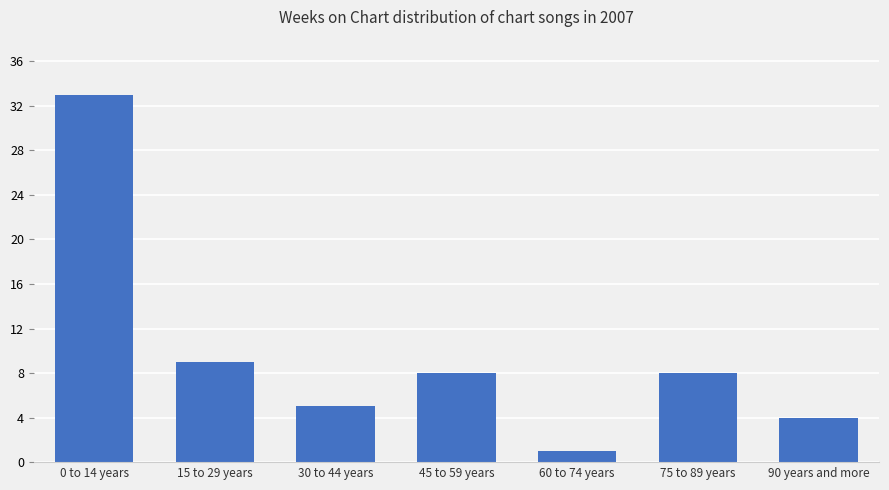

Count the number of data series in this chart.

1